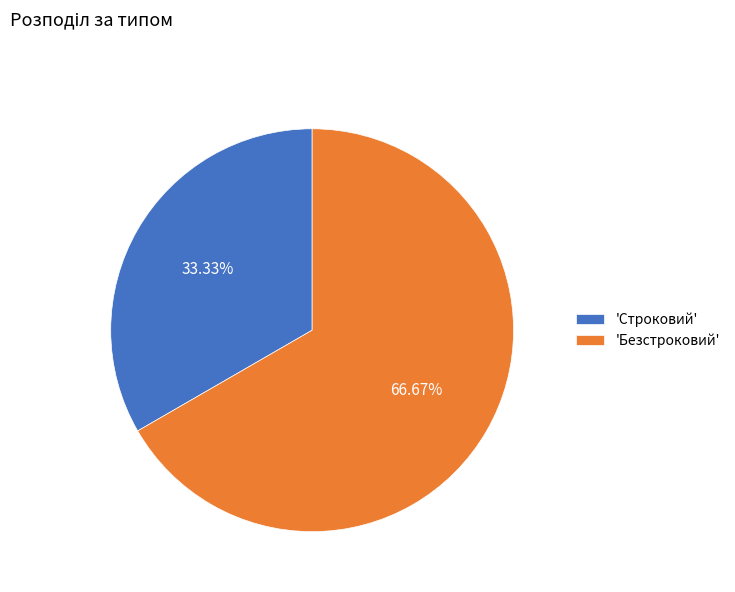

Which category has the biggest portion of the pie?

'Безстроковий'